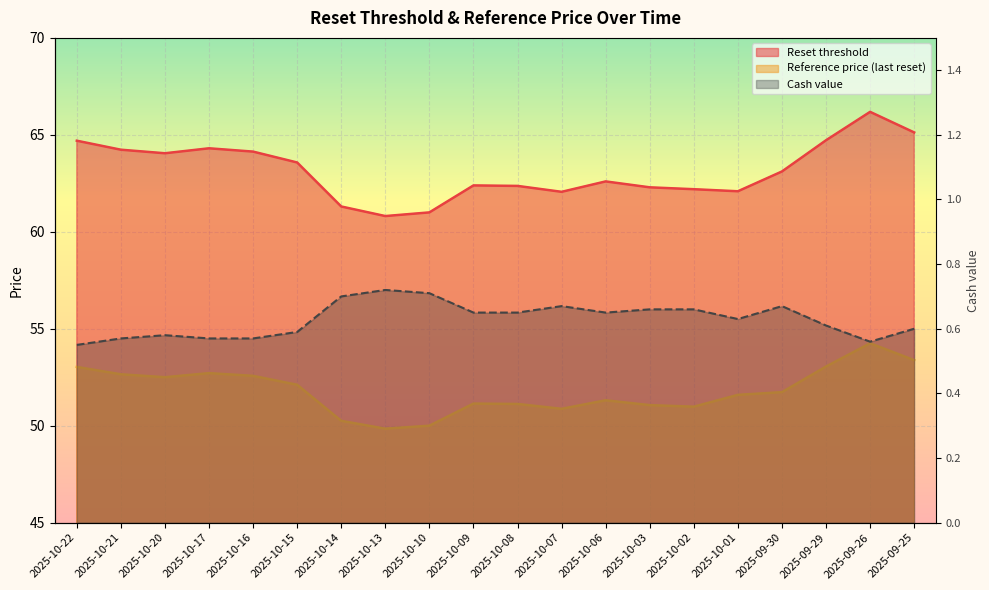

What is the label of the 2nd point from the left?

2025-10-21